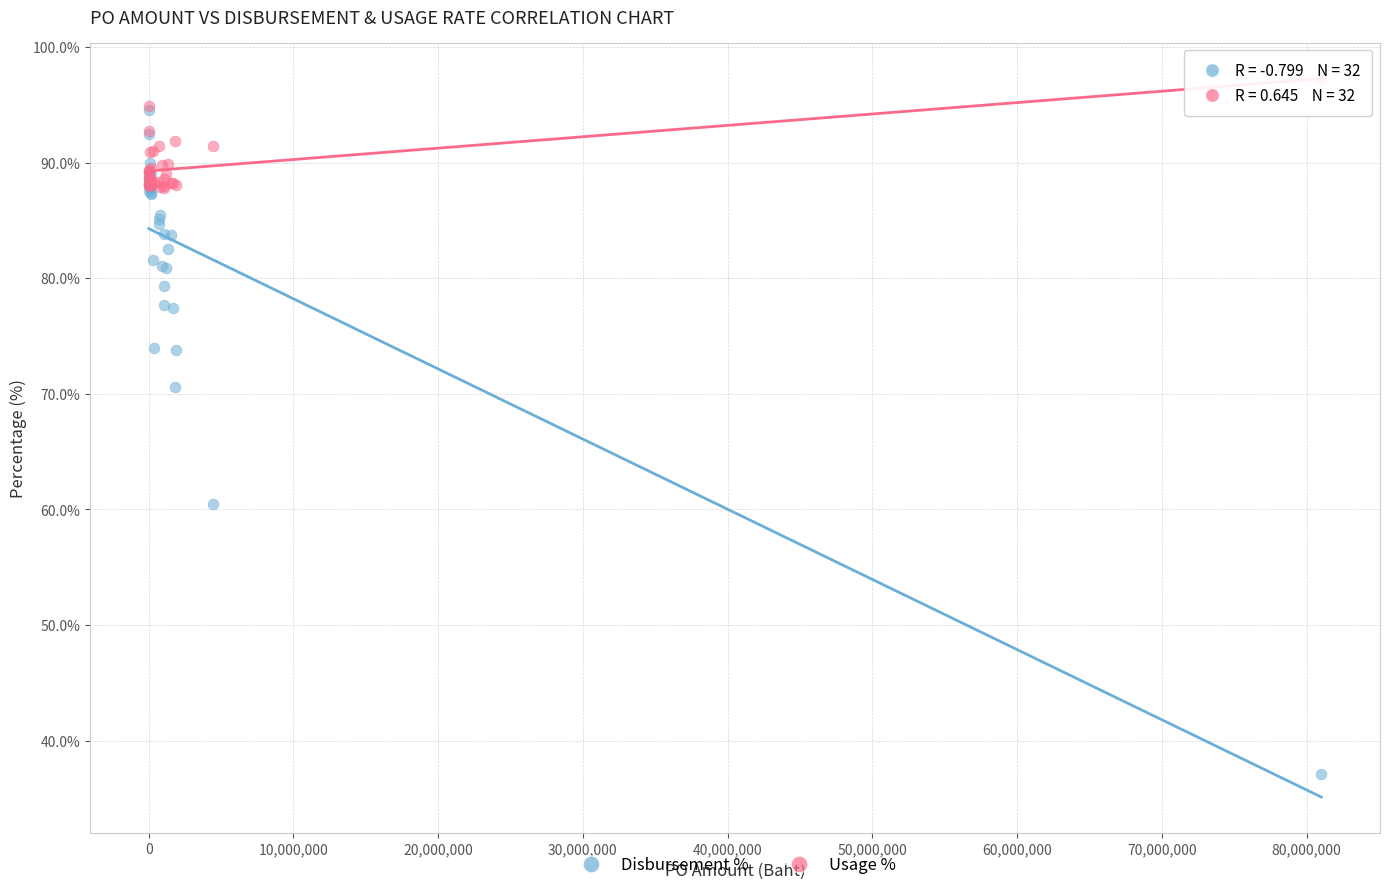

Across all series, what Y value is closest to 67?

70.6